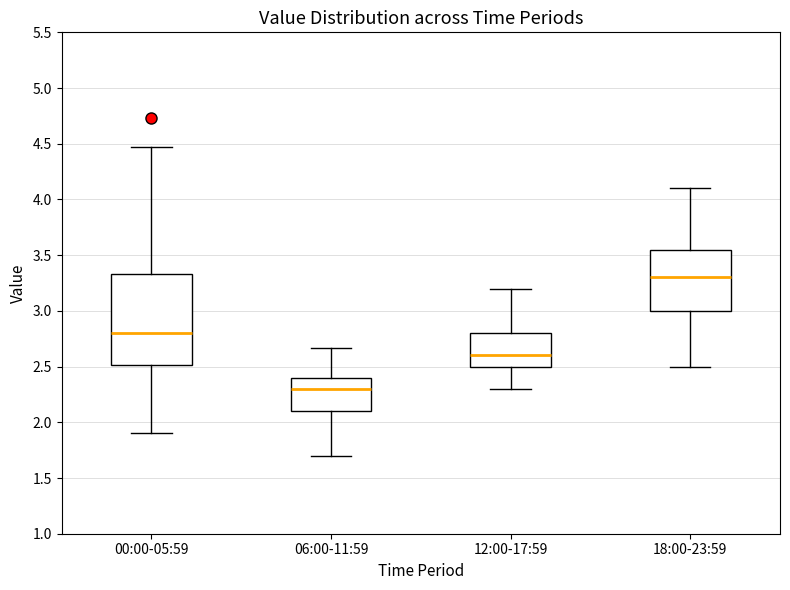

Reading left to right, read every box against the y-axis: the position of its median line, the range the box covers, and the ends of its whiskers. The values are not printed on the chart, so give them approximately, as read against the axis.

00:00-05:59: median 2.80, box 2.50 to 3.35, whiskers 1.90 to 4.45
06:00-11:59: median 2.30, box 2.10 to 2.40, whiskers 1.70 to 2.65
12:00-17:59: median 2.60, box 2.50 to 2.80, whiskers 2.30 to 3.20
18:00-23:59: median 3.30, box 3.00 to 3.55, whiskers 2.50 to 4.10